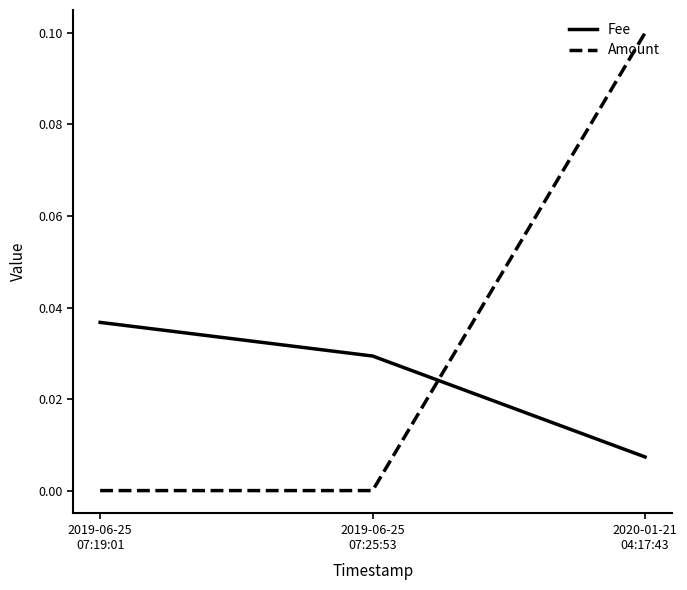

Which series has the largest total across all categories?

Amount